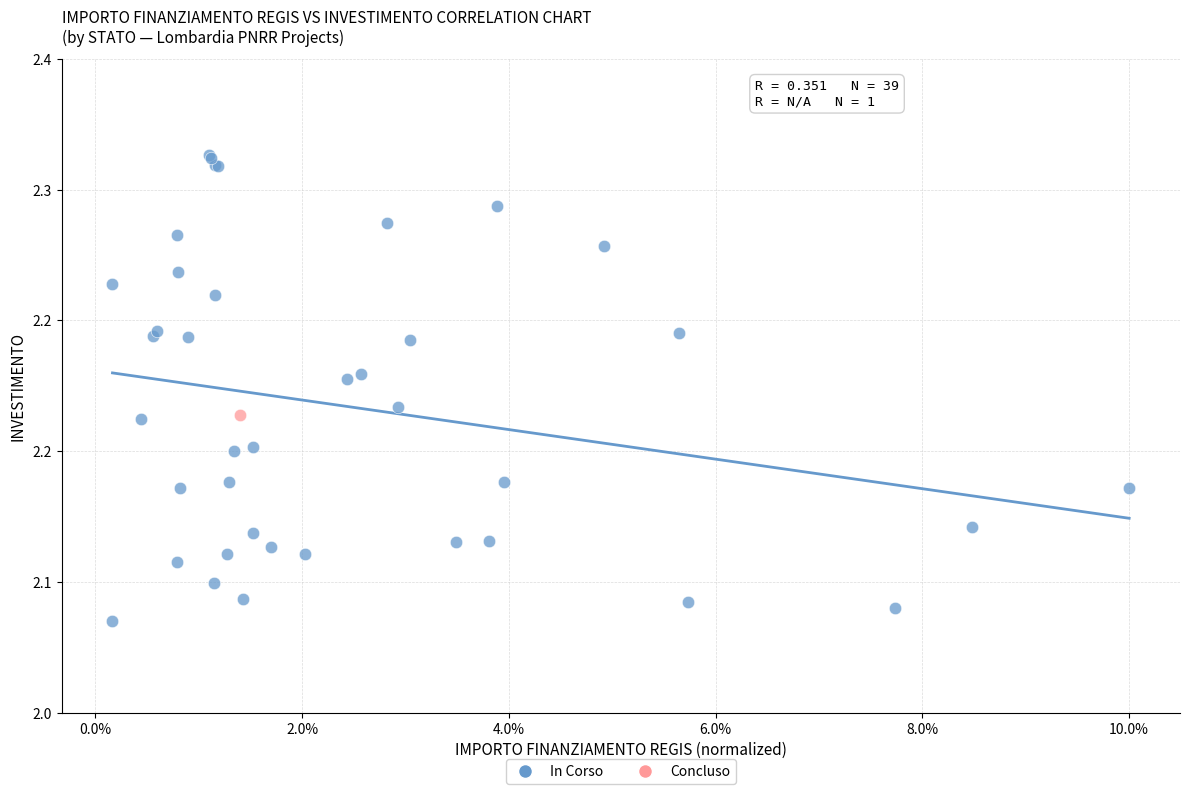

What are all the series names shown in the legend?

In Corso, Concluso